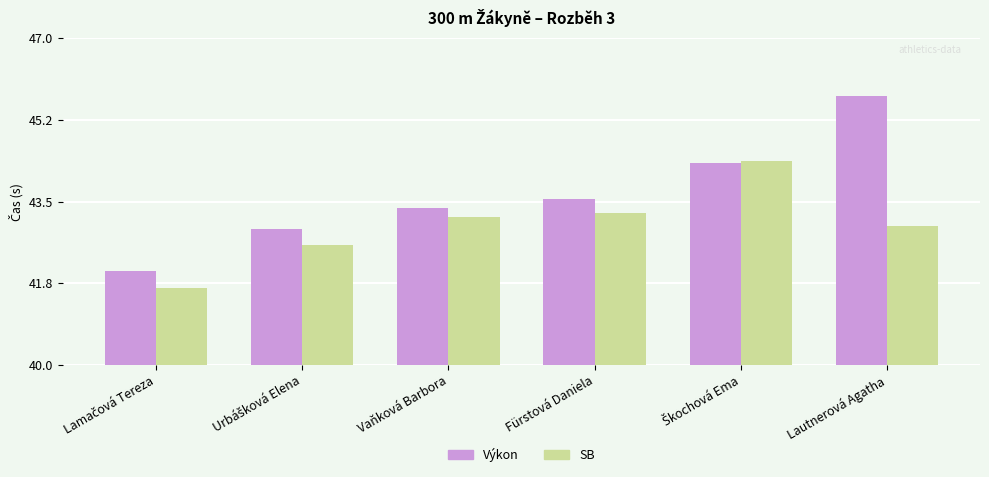

Where does the Výkon series first go above 43?

Vaňková Barbora